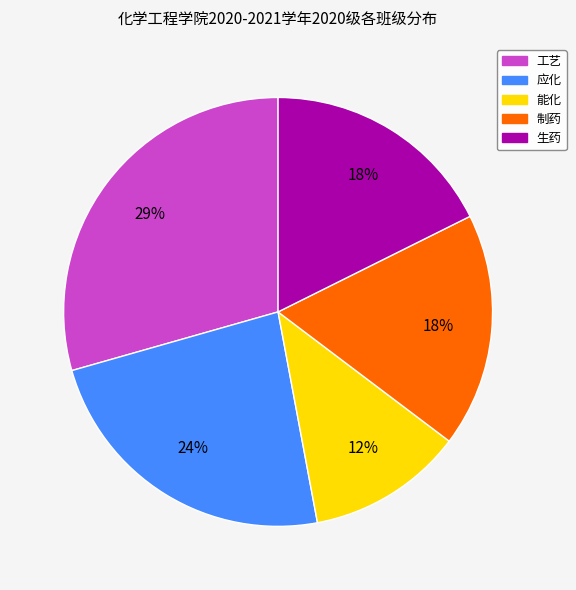

To the nearest percent, what is the average slice percentage?

20%